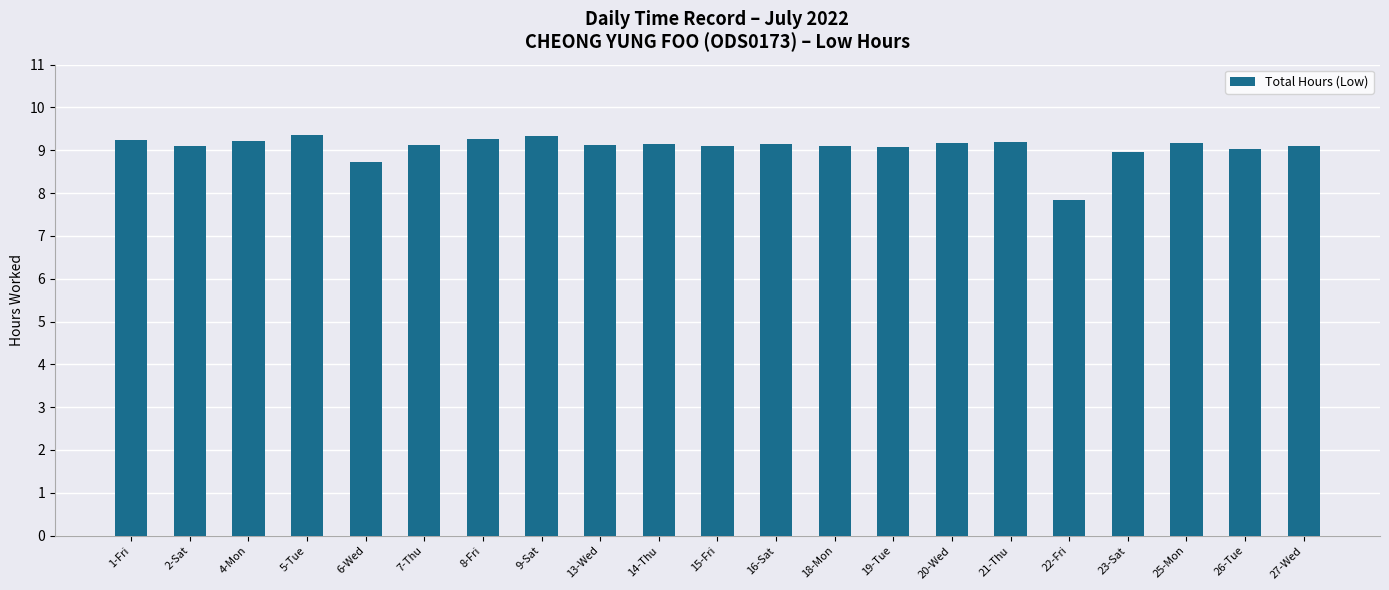

Read the value at 19-Tue.

9.1